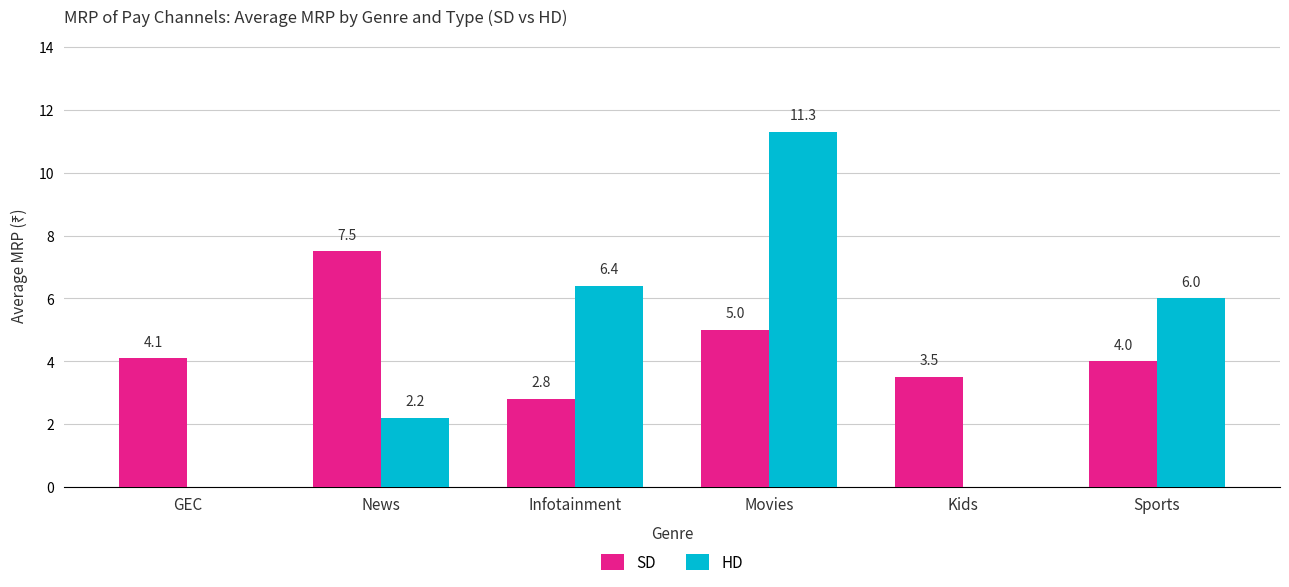

What is the sum of the HD values at News and GEC?

2.2